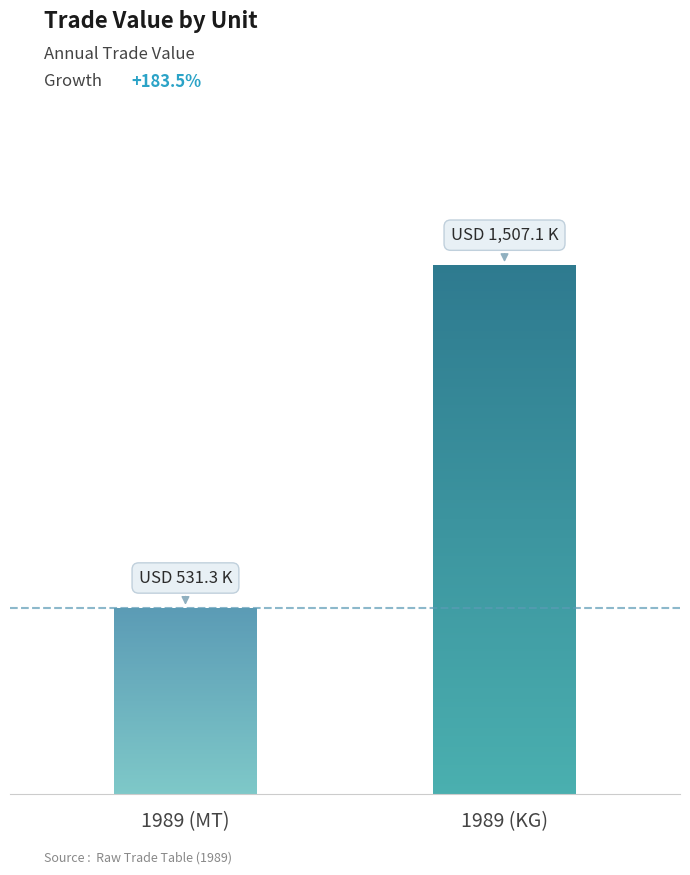

Are the bars grouped side by side (vs. stacked)?

No